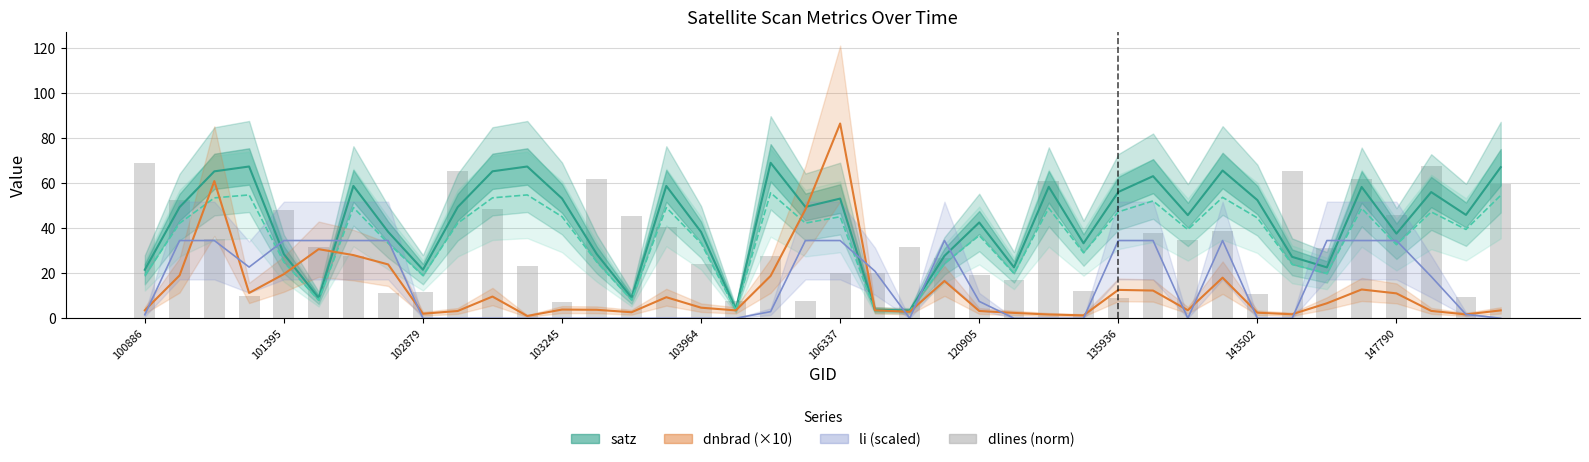

Which series changed the most between 10 and 39?

dlines (norm)